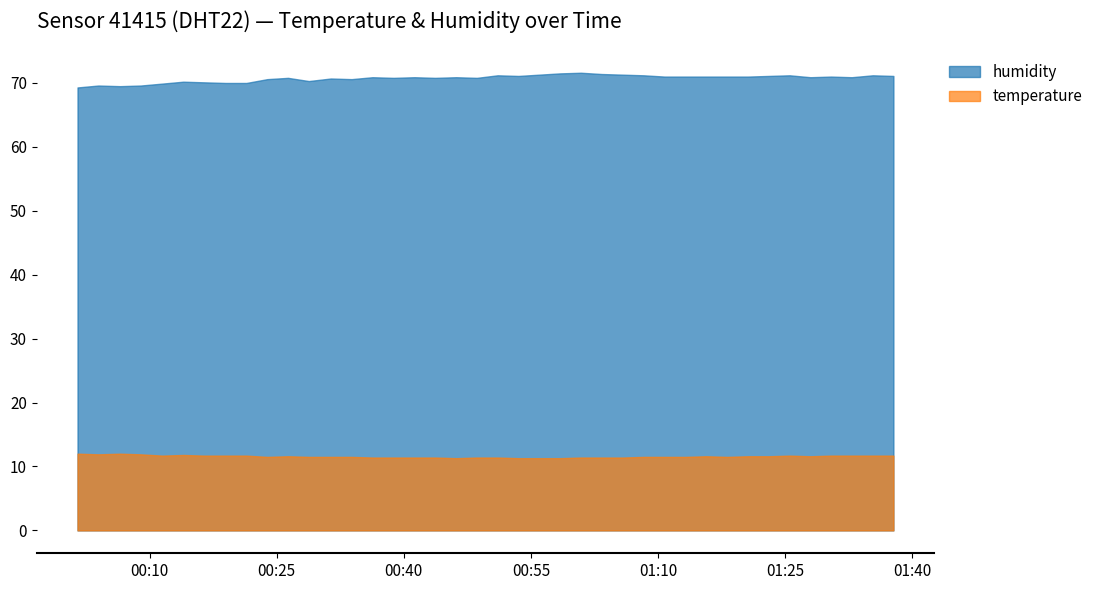

List the series in order of their overall mean, lowest first.

temperature, humidity